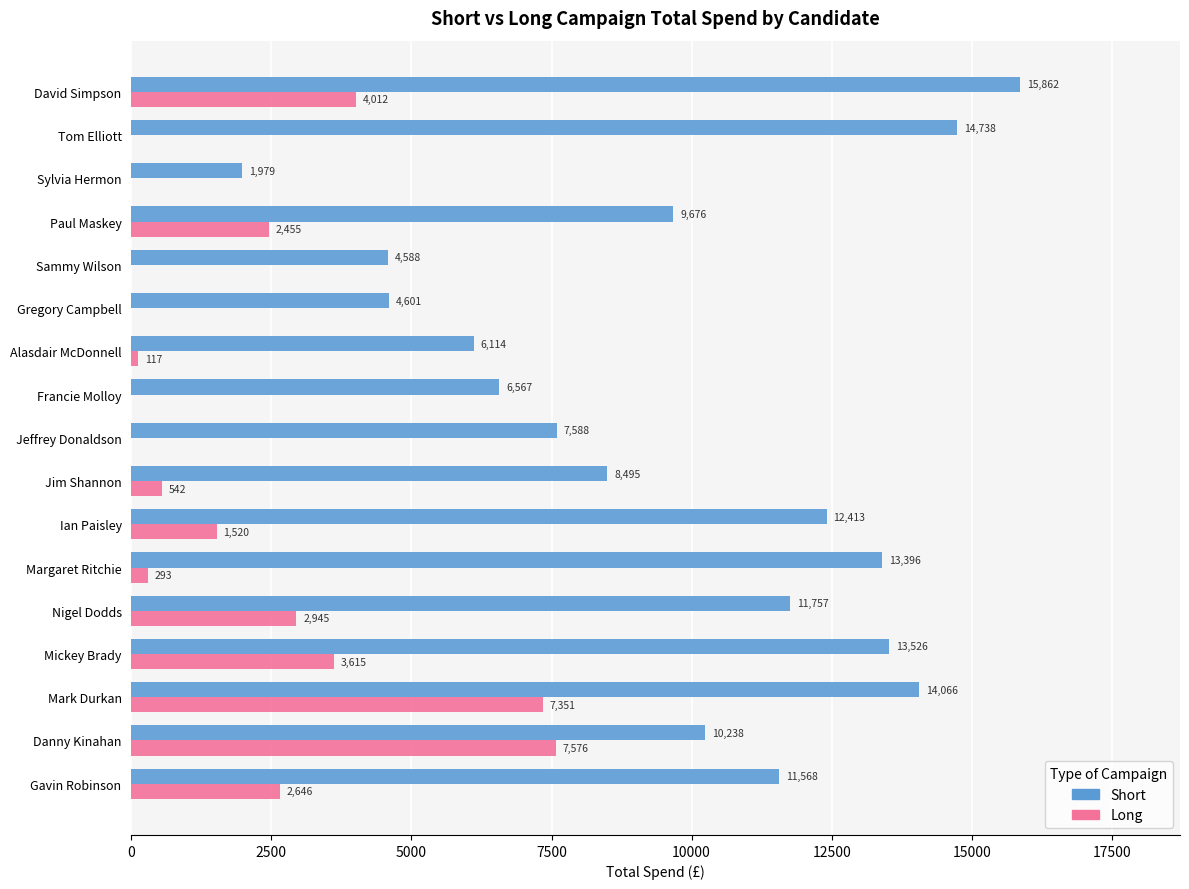

Between Mark Durkan and Gregory Campbell, which series saw the biggest shift?

Short